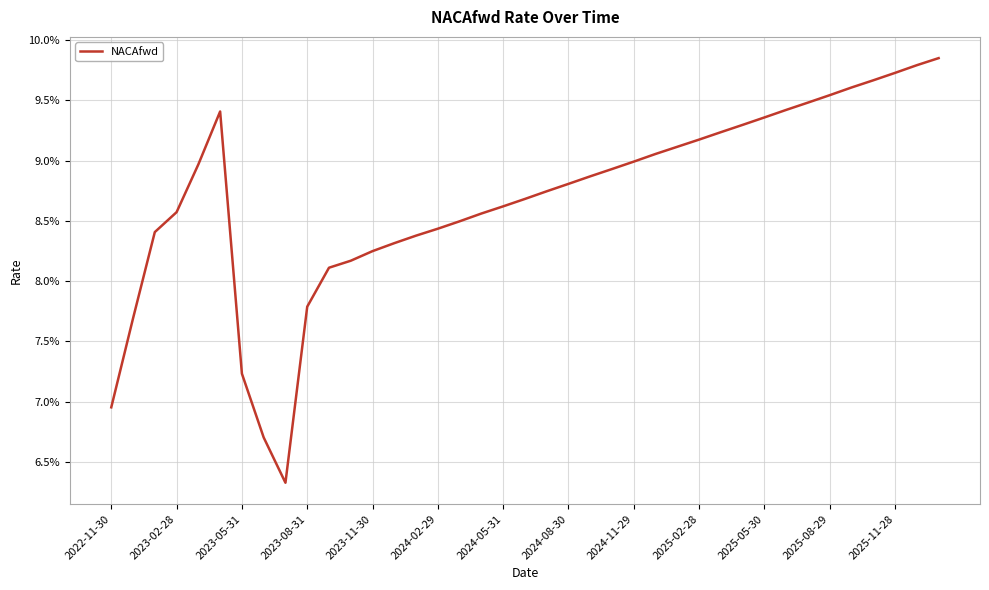

Is this an area chart (filled region under the line)?

No